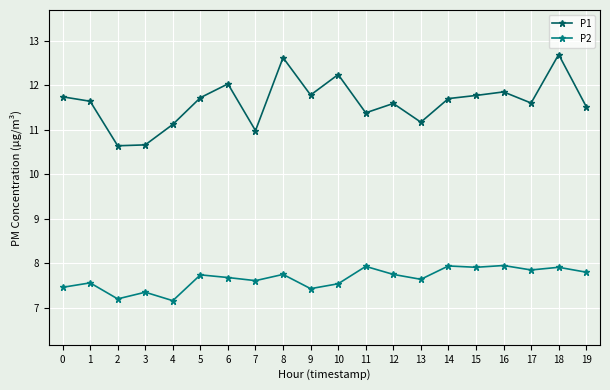

What is the average value of the P2 series?

7.7